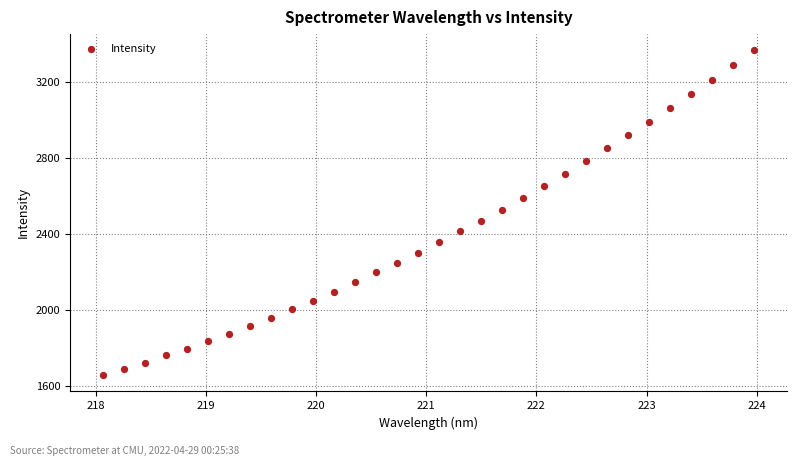

What is the range of X values (max minus min)?

5.9